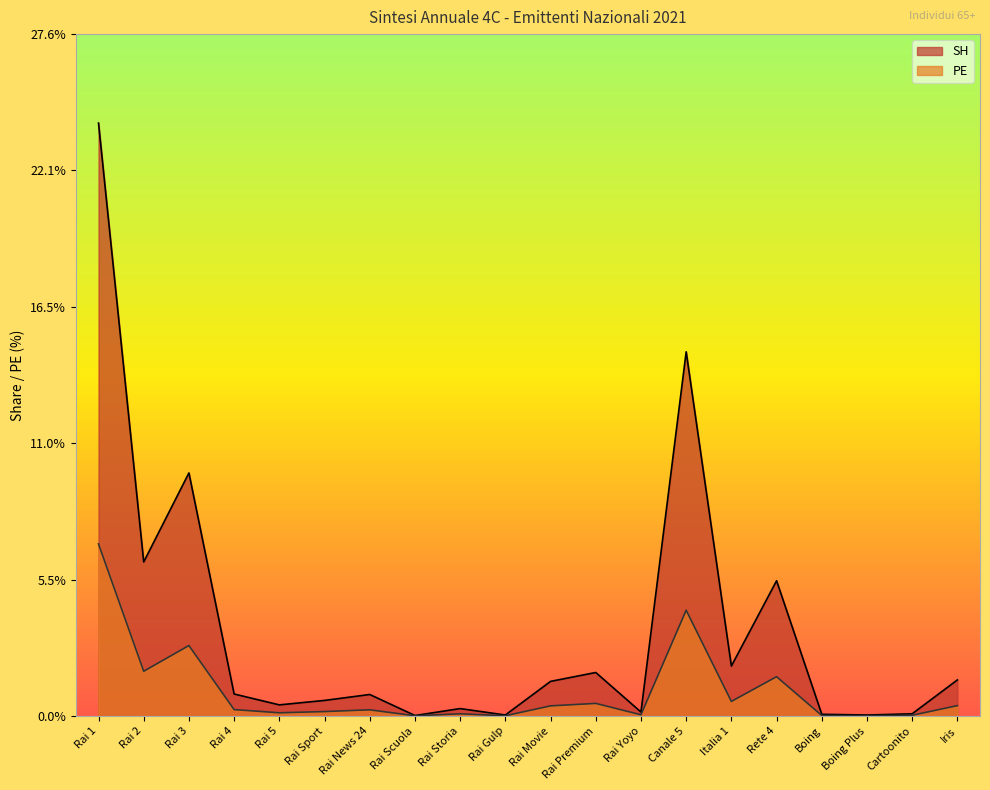

What is the value of the PE point at the 14th from the left?

4.3